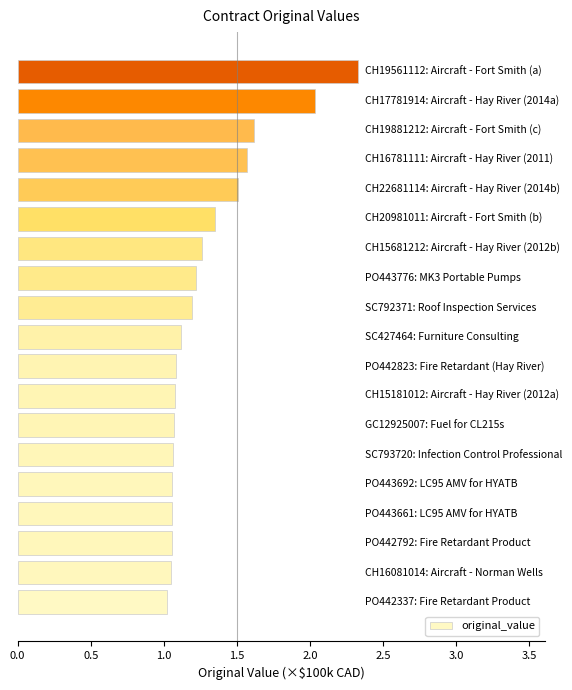

What is the greatest value displayed?

2.3